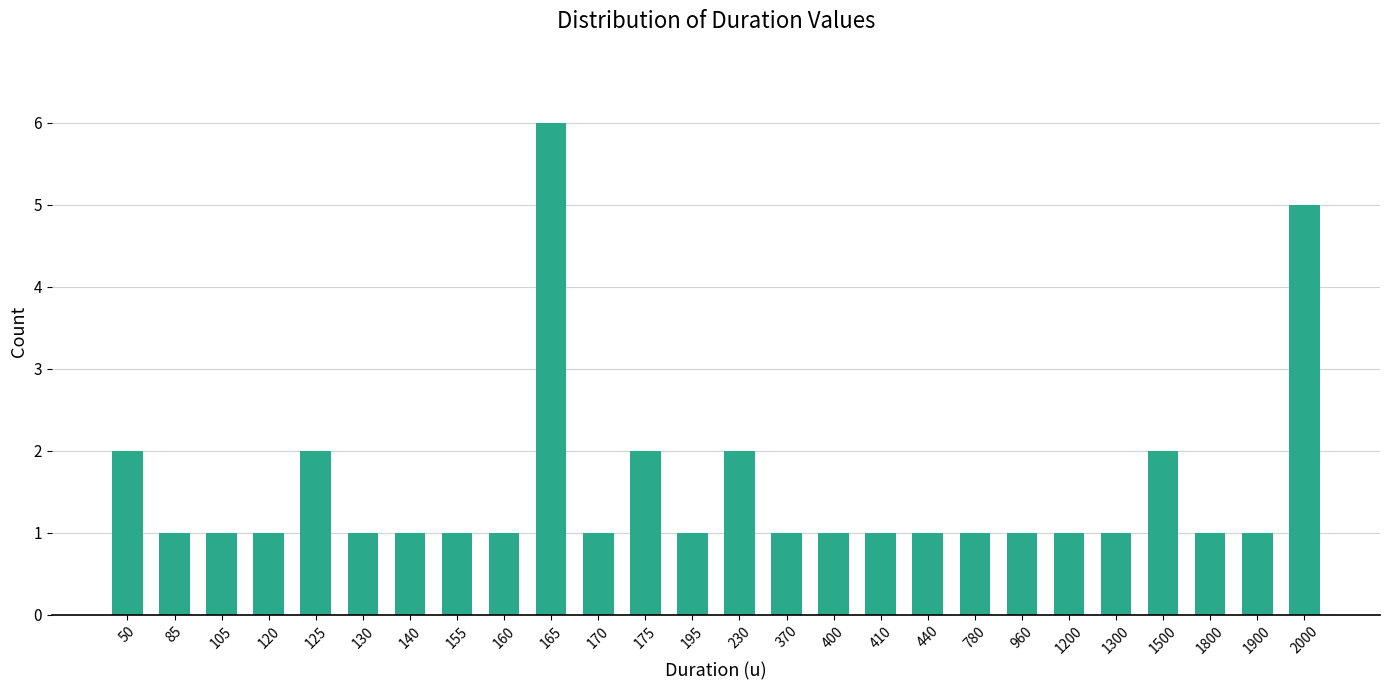

Does the chart contain any negative values?

No